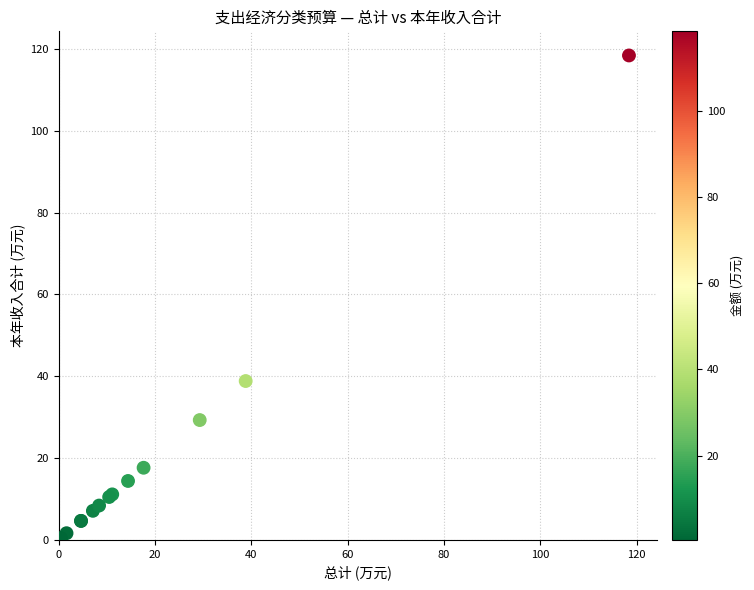

What Y value in the scatter plot is closest to 59?

38.8